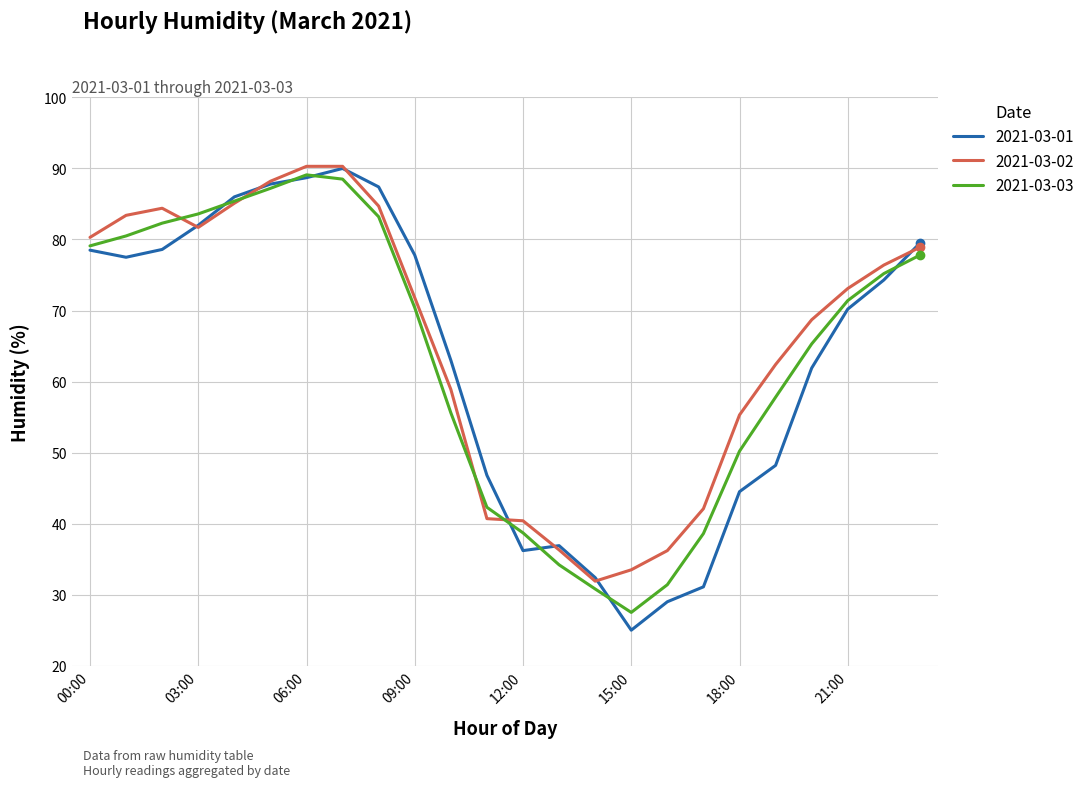

What is the difference between the second highest and minimum values in the 2021-03-01 series?

63.7